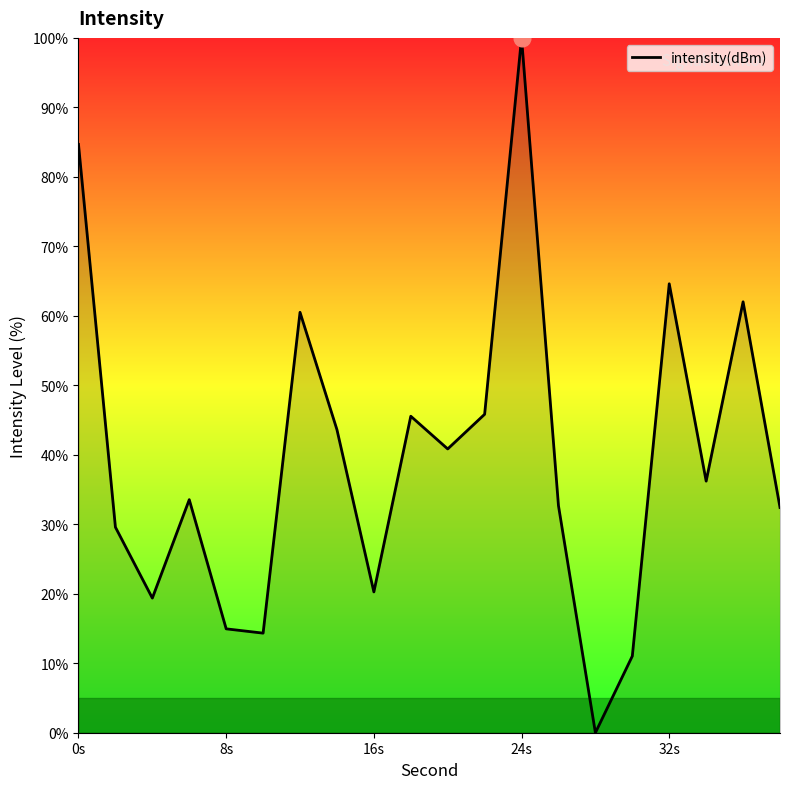

What is the maximum value shown in the chart?

100.0